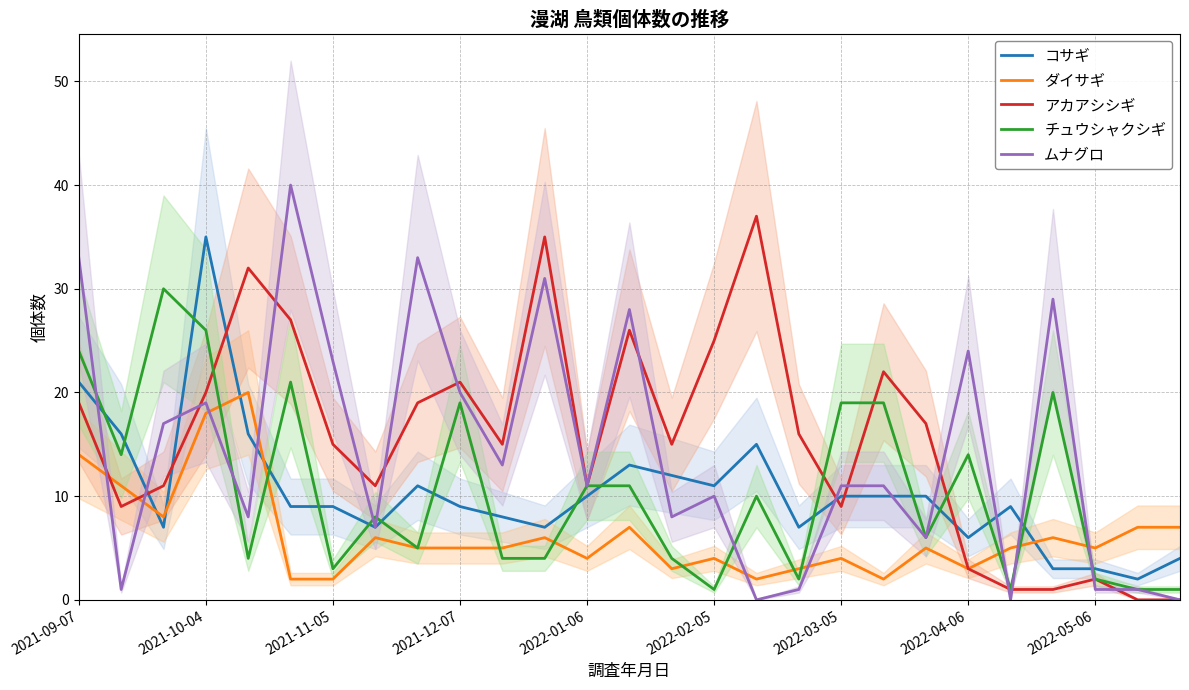

Which series has the largest total across all categories?

アカアシシギ